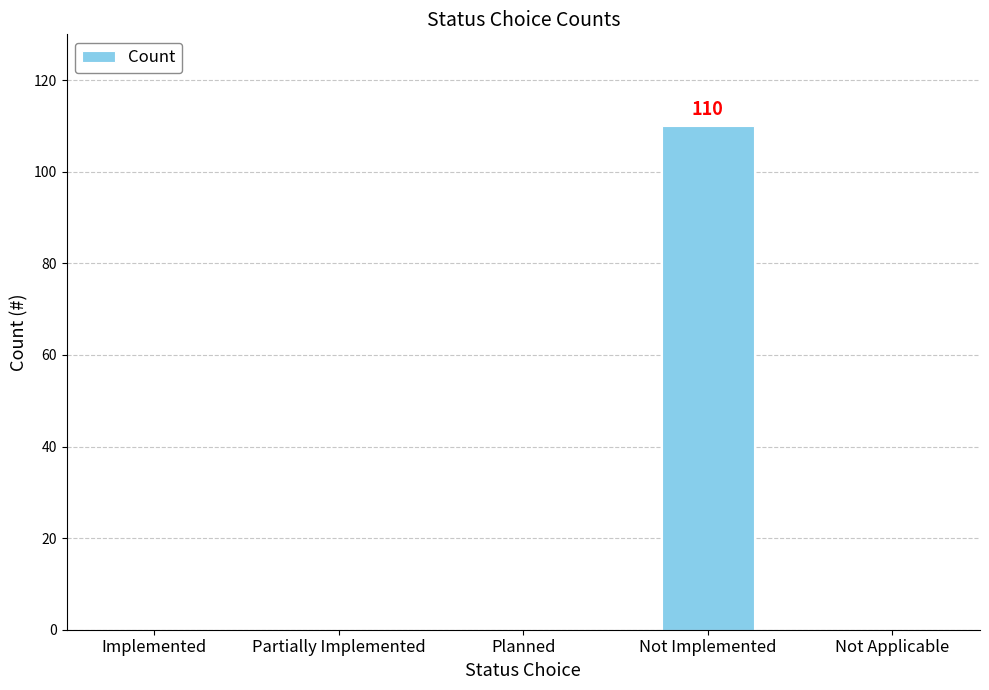

Which has a higher value, Not Implemented or Not Applicable?

Not Implemented